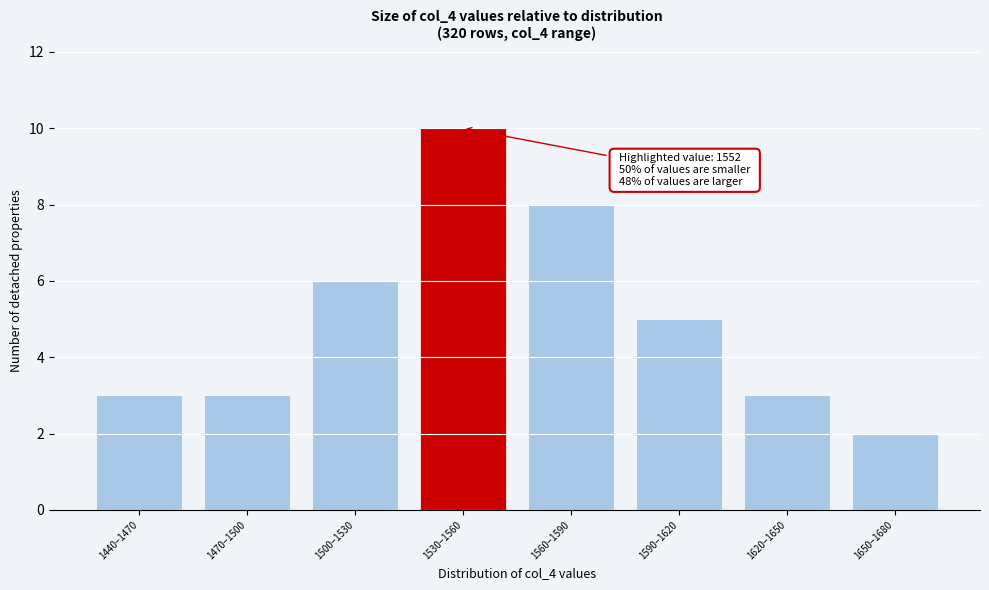

Reading right to left, extract all data points from this chart.

2	3	5	8	10	6	3	3